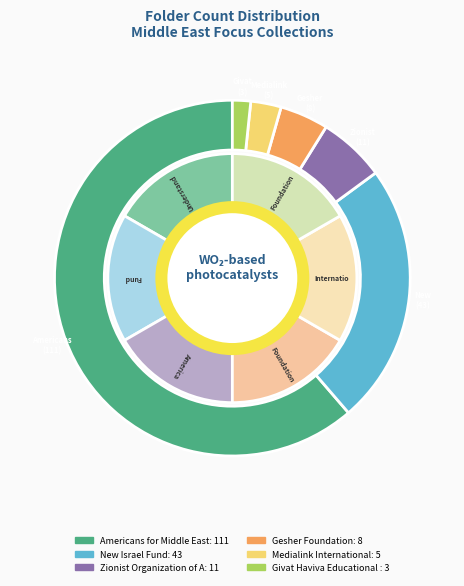

Does Americans for Middle East Understanding represent more than half of the total?

Yes